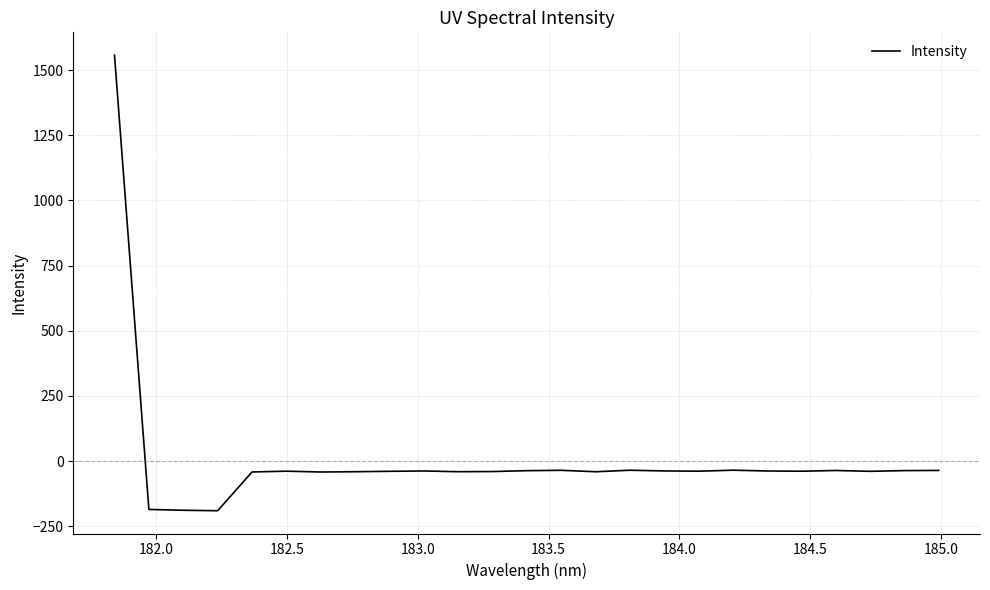

What is the smallest value displayed?

-190.5